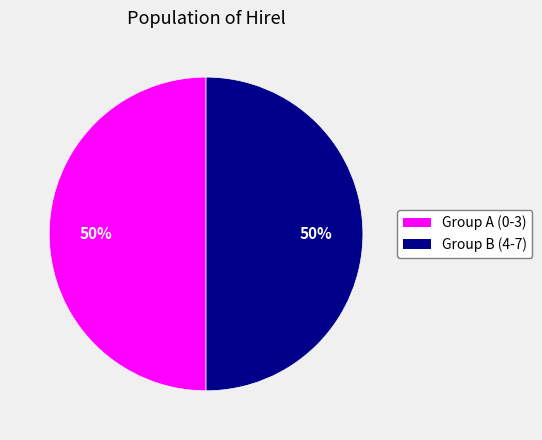

True or false: Group B (4-7) accounts for 42% of the total.

False